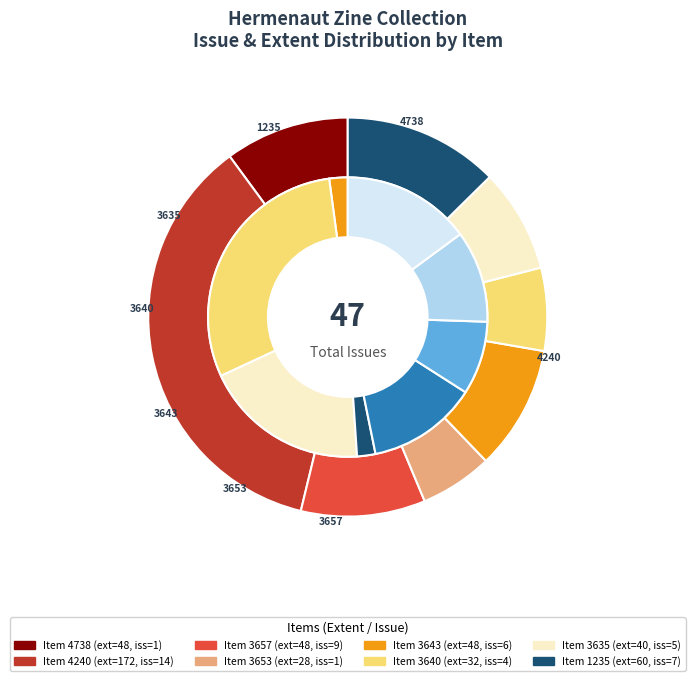

To the nearest percent, what percentage of the pie is 3653?

2%